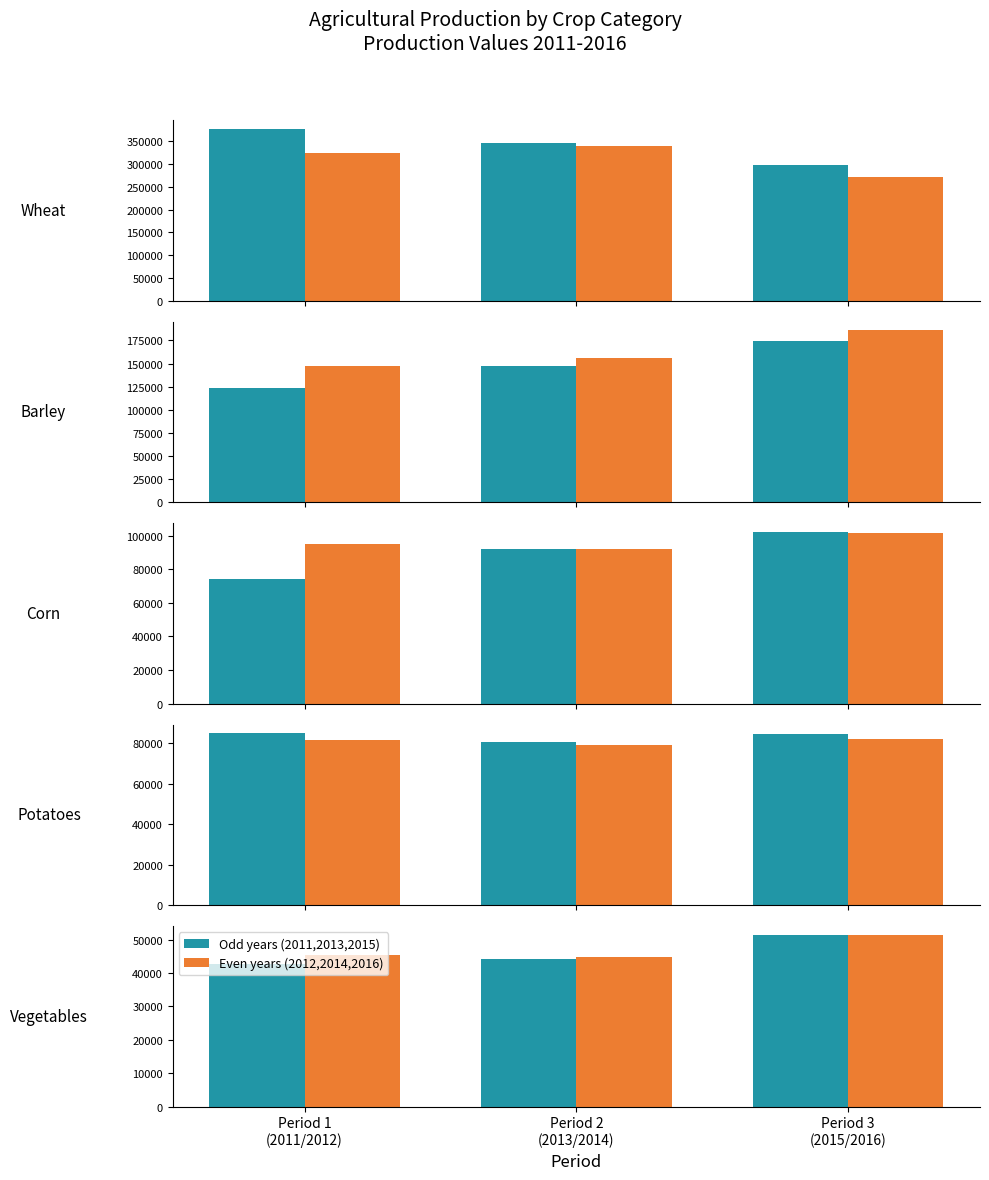

What is the label of the 3rd bar from the right?

Period 1
(2011/2012)